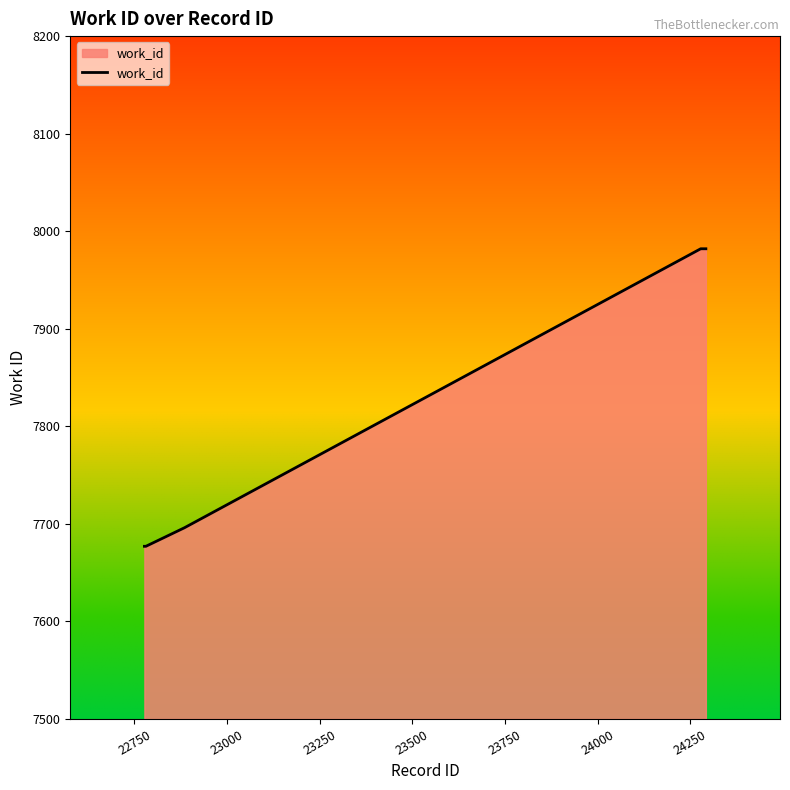

What is the sum of all values?

78619